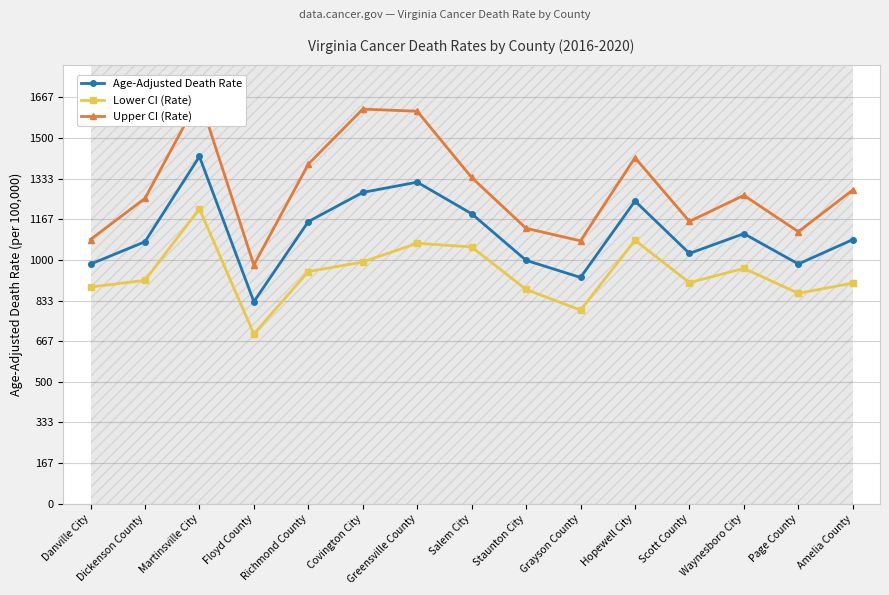

Is this an area chart (filled region under the line)?

No